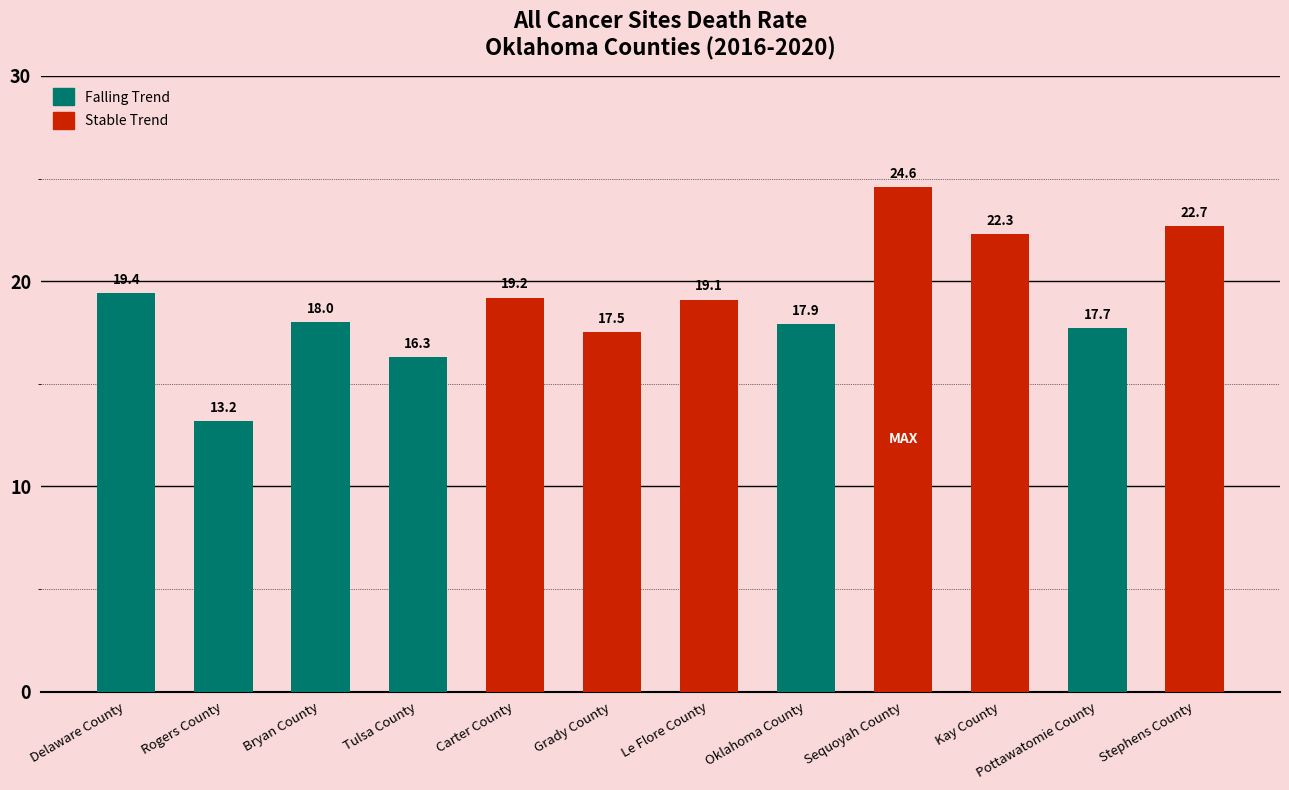

What position from the right is Le Flore County?

6